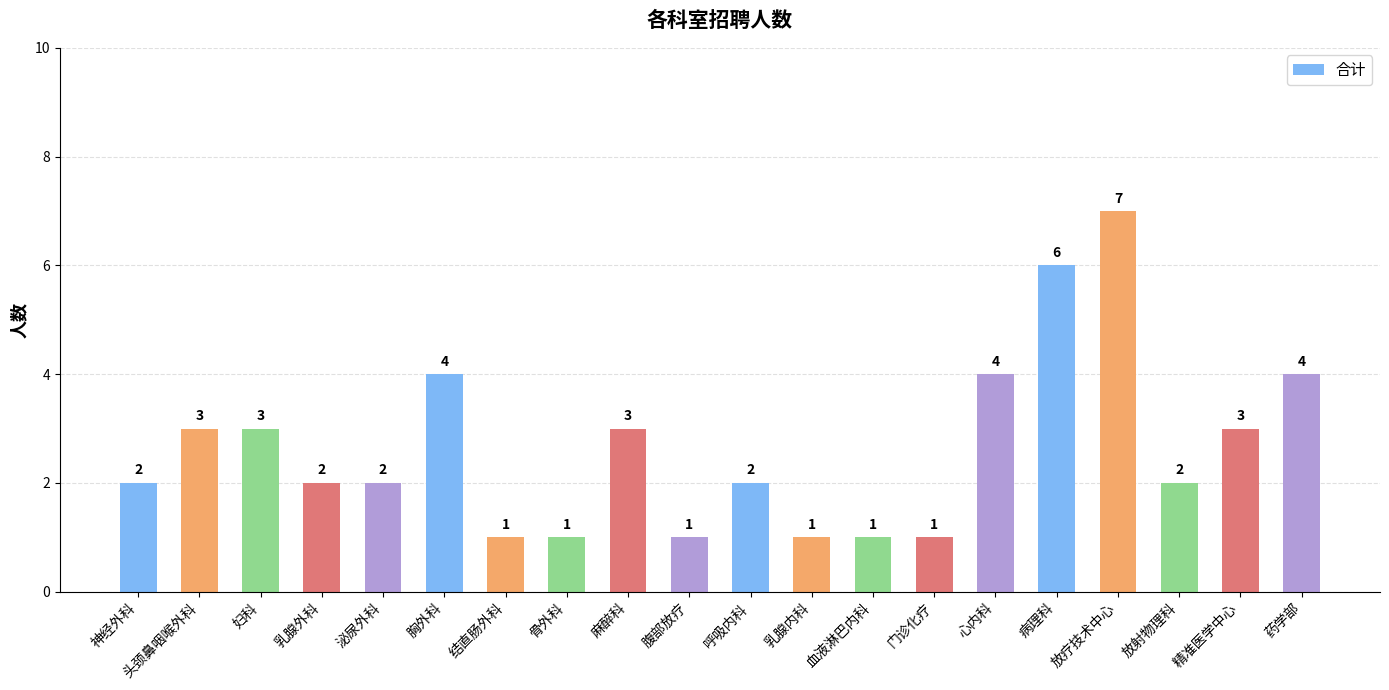

What value does the data have at 精准医学中心?

3